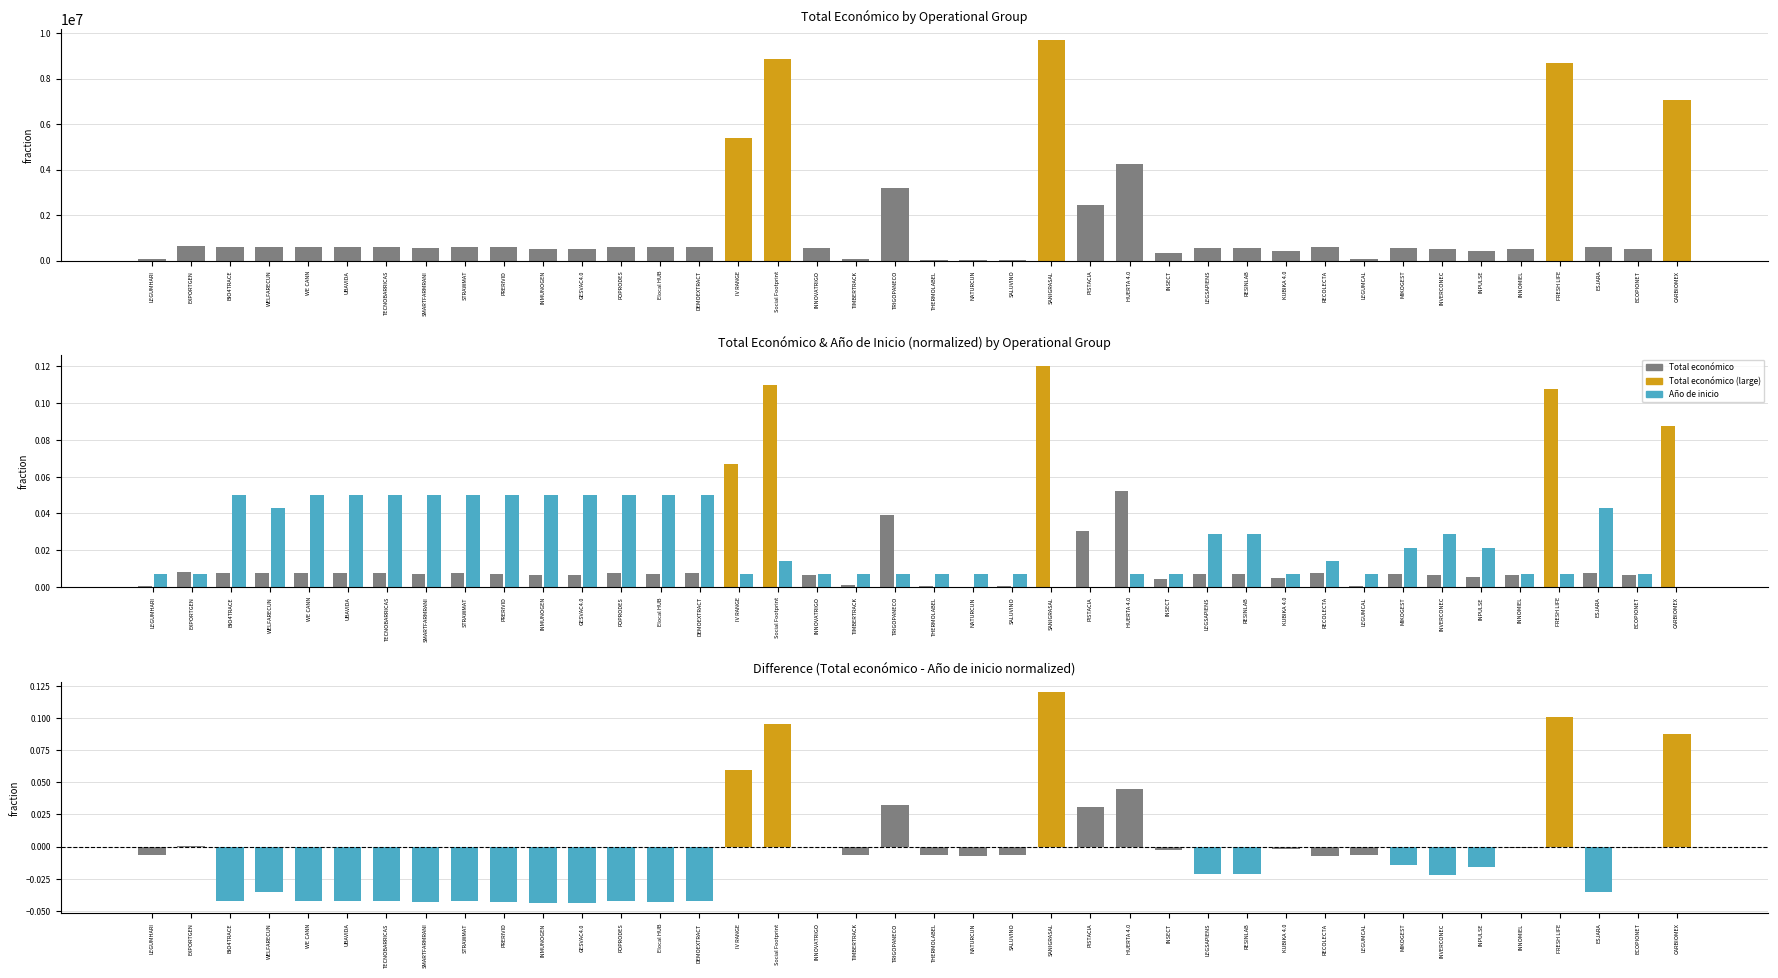

What is the label of the 37th bar from the right?

WELFARECUN